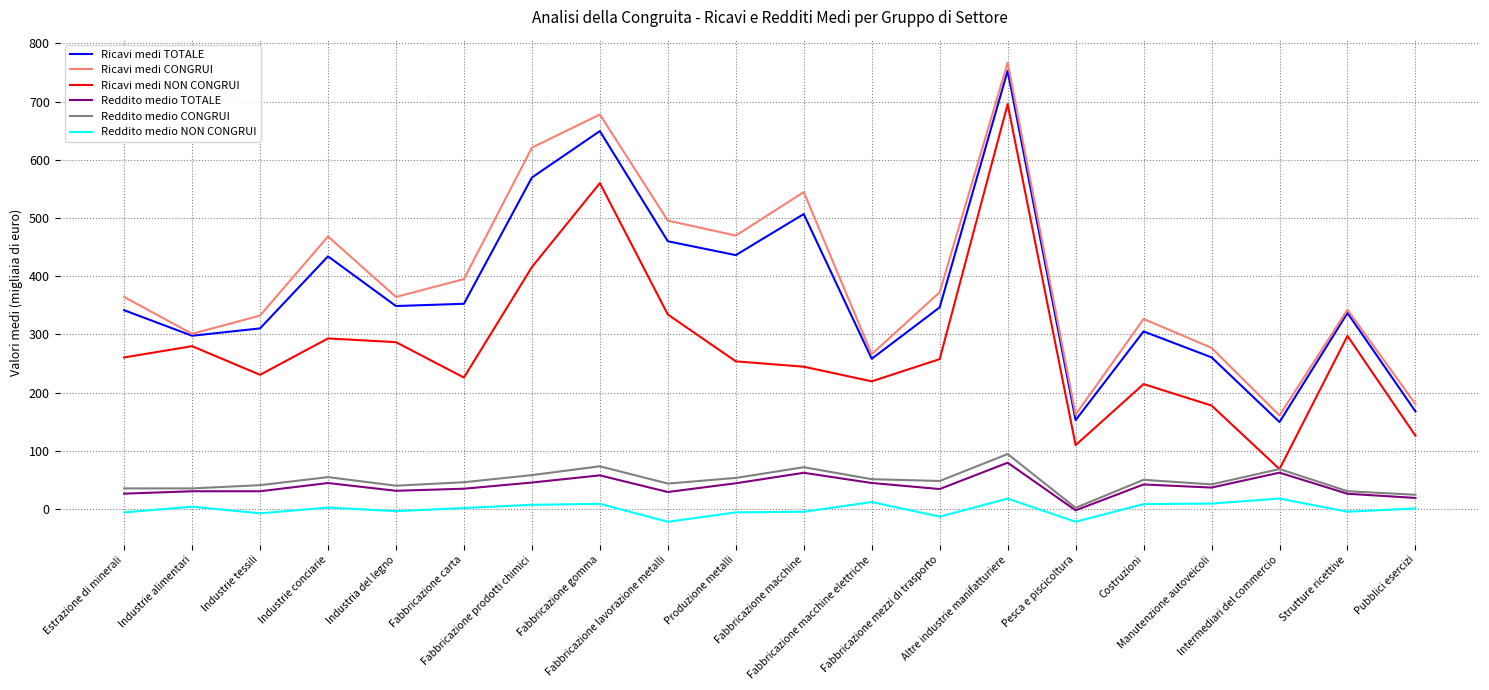

Where does the Reddito medio CONGRUI series first go above 48?

Industrie conciarie